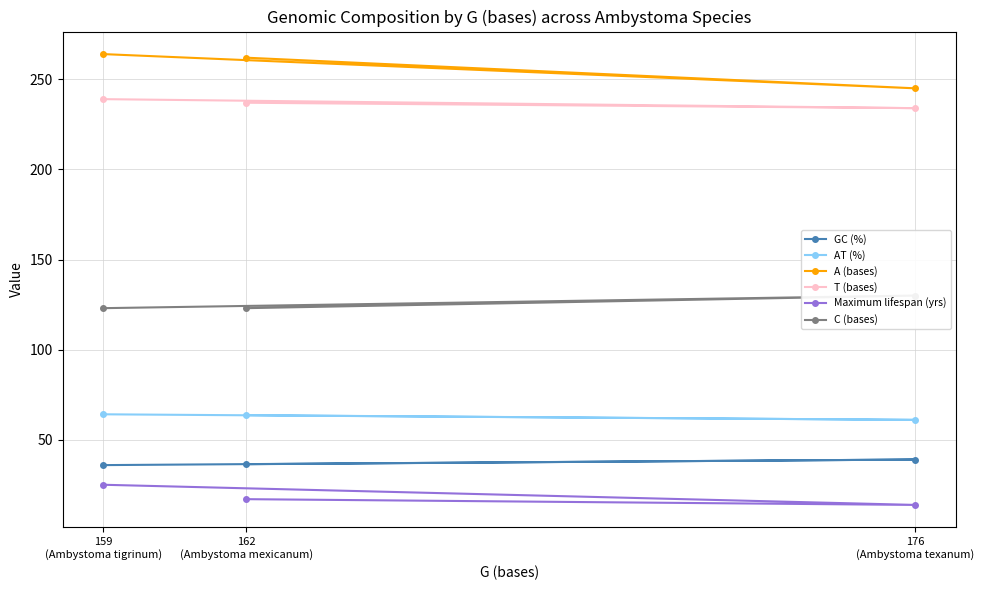

Reading left to right, transcribe all the data shown in this chart.

GC (%): 162
(Ambystoma mexicanum)=36.4	176
(Ambystoma texanum)=39.0	159
(Ambystoma tigrinum)=35.9
AT (%): 162
(Ambystoma mexicanum)=63.6	176
(Ambystoma texanum)=61.0	159
(Ambystoma tigrinum)=64.1
A (bases): 162
(Ambystoma mexicanum)=262.0	176
(Ambystoma texanum)=245.0	159
(Ambystoma tigrinum)=264.0
T (bases): 162
(Ambystoma mexicanum)=237.0	176
(Ambystoma texanum)=234.0	159
(Ambystoma tigrinum)=239.0
Maximum lifespan (yrs): 162
(Ambystoma mexicanum)=17.0	176
(Ambystoma texanum)=13.8	159
(Ambystoma tigrinum)=25.0
C (bases): 162
(Ambystoma mexicanum)=123.0	176
(Ambystoma texanum)=130.0	159
(Ambystoma tigrinum)=123.0